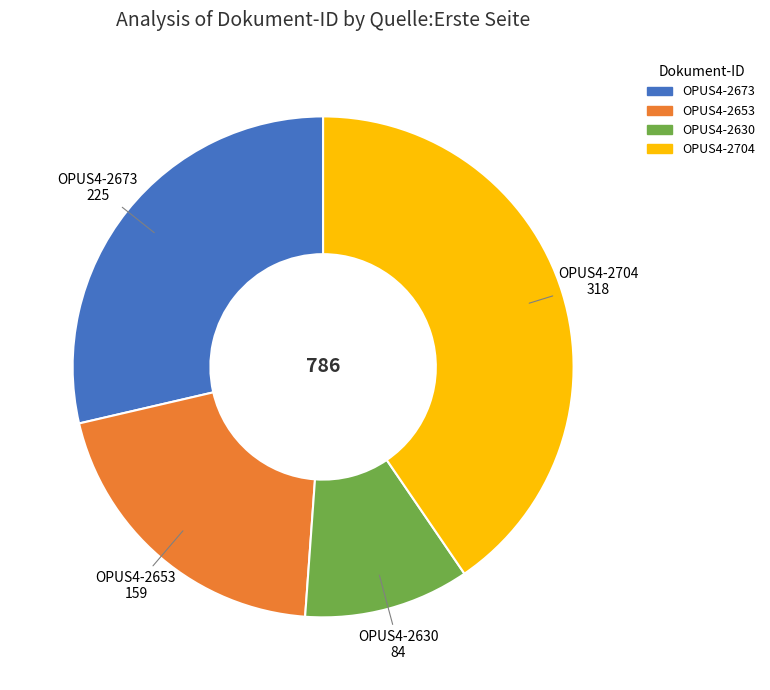

What is the ratio of the value at OPUS4-2673 to the value at OPUS4-2704?

0.7